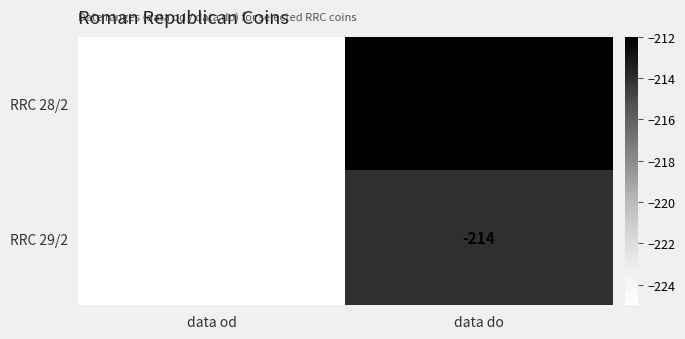

True or false: RRC 29/2 has a value of -214 at data do.

True